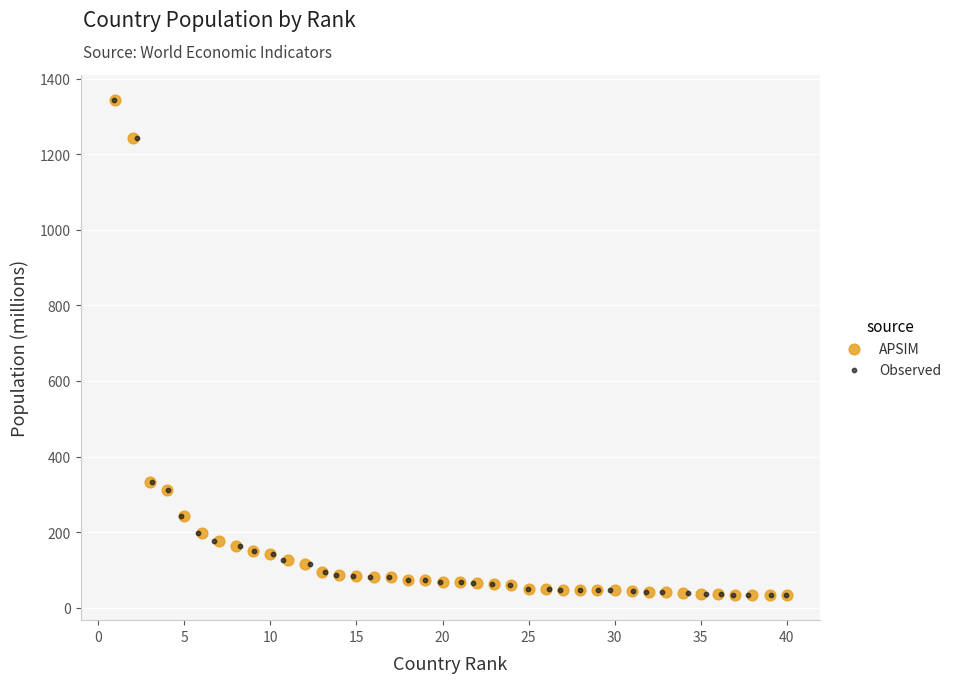

What are all the series names shown in the legend?

APSIM, Observed